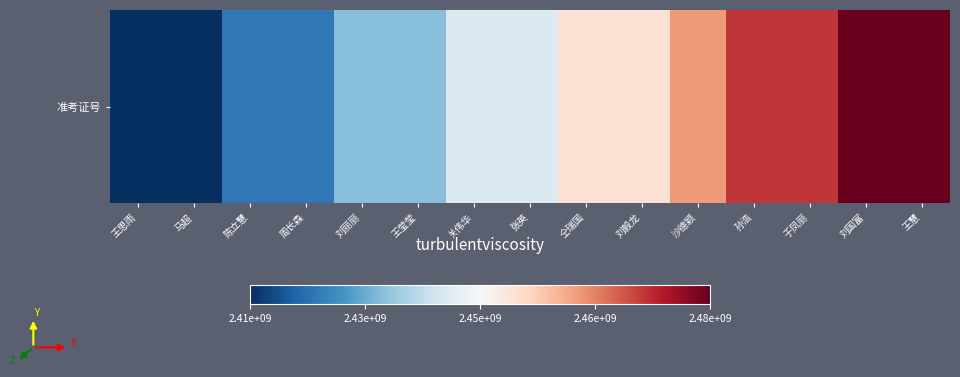

What is the ratio of the value at 陈立慧 to the value at 王莹莹?

1.0